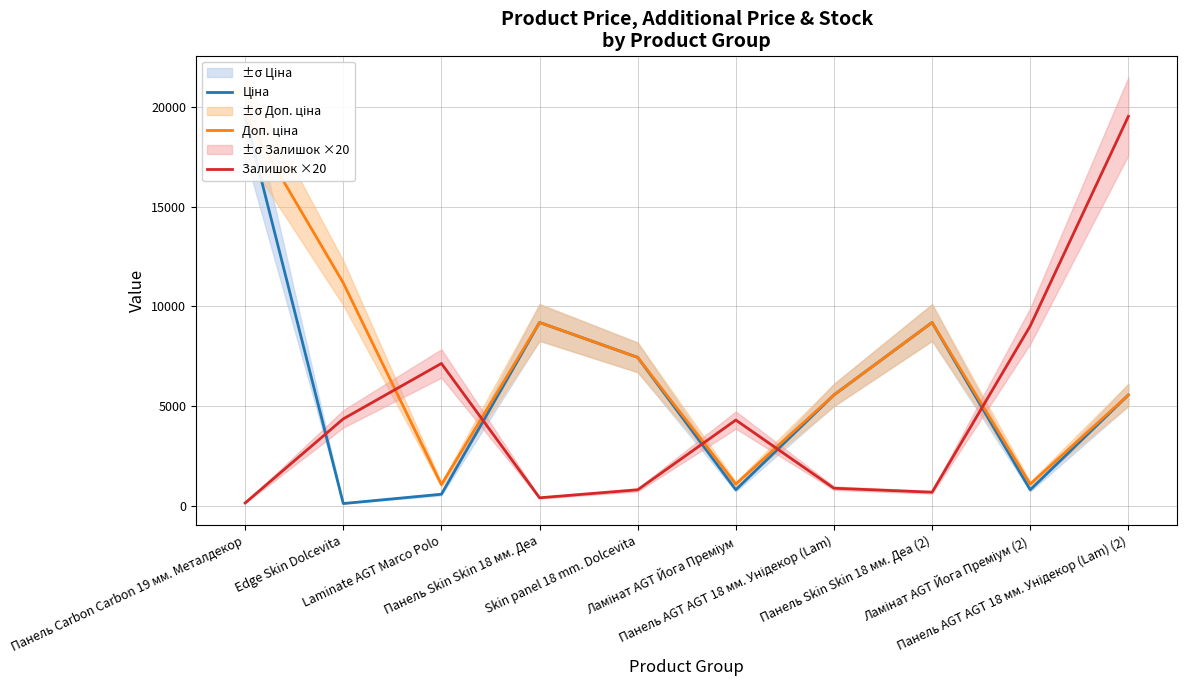

Is this an area chart (filled region under the line)?

No